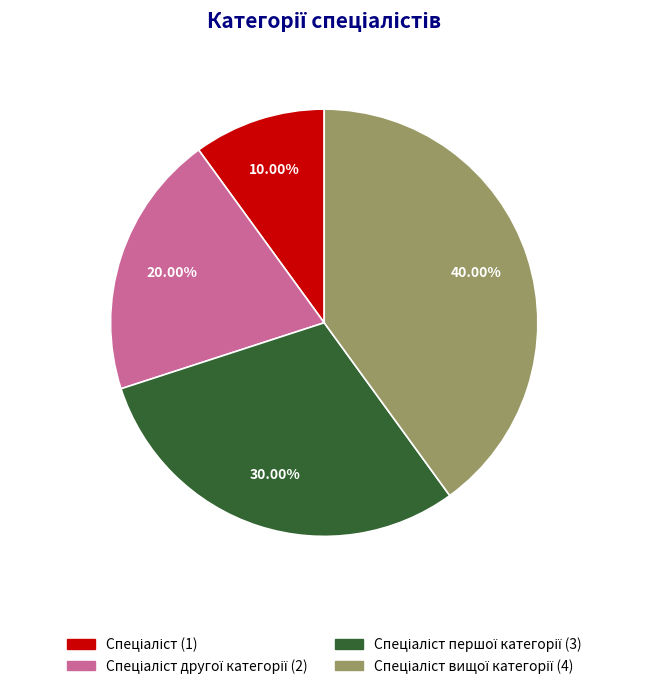

Is there any slice that represents more than half of the pie?

No